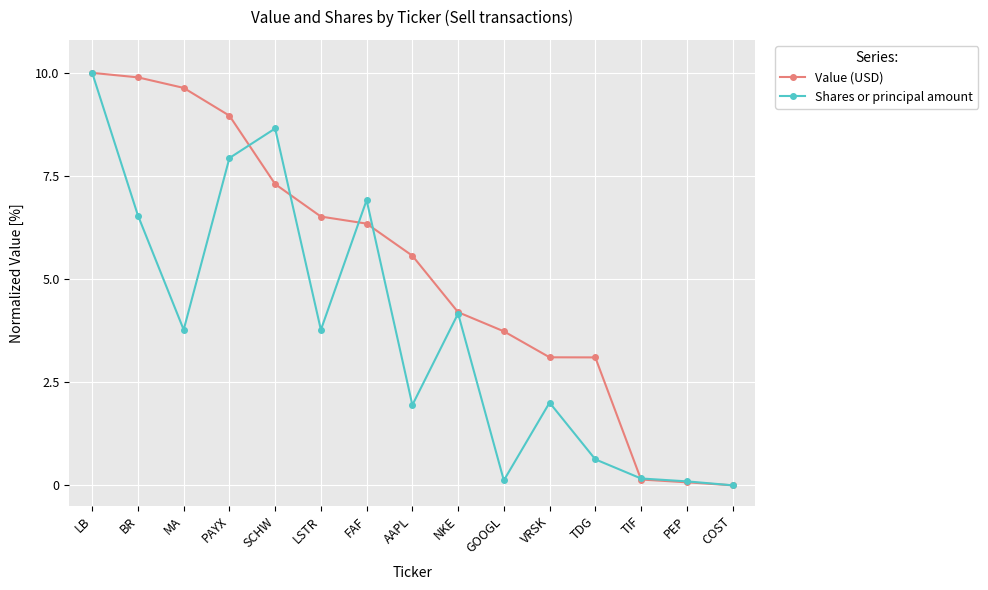

How many values in Shares or principal amount are above zero?

14